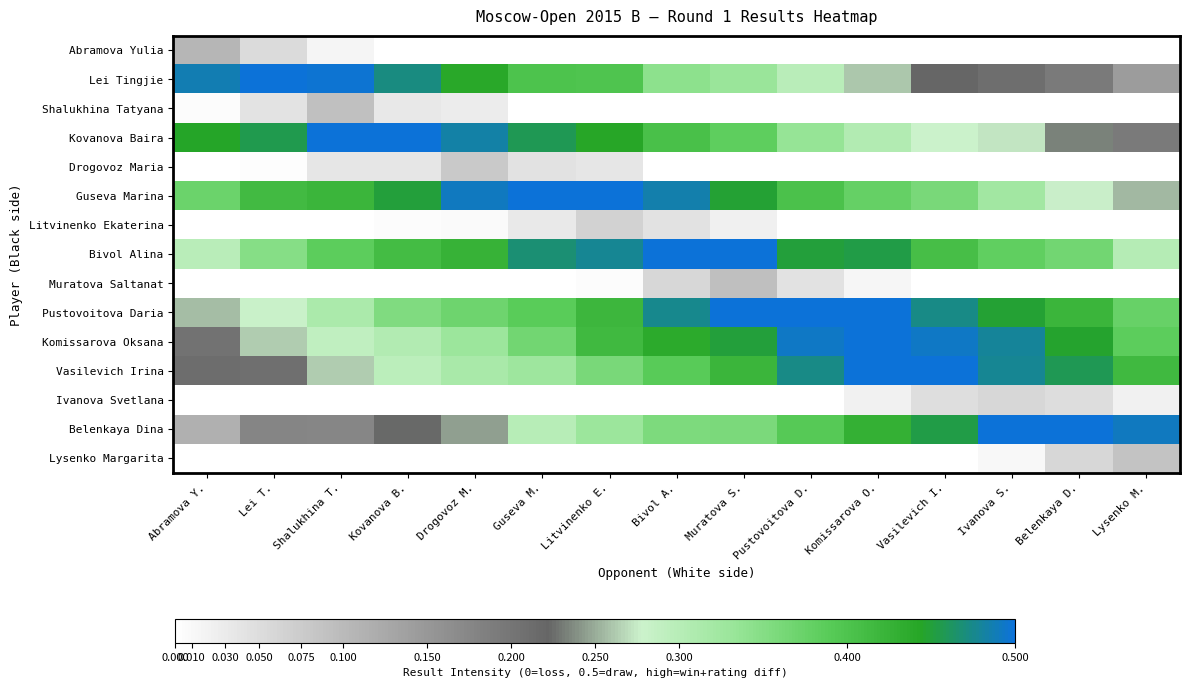

What is the greatest value displayed?

0.5